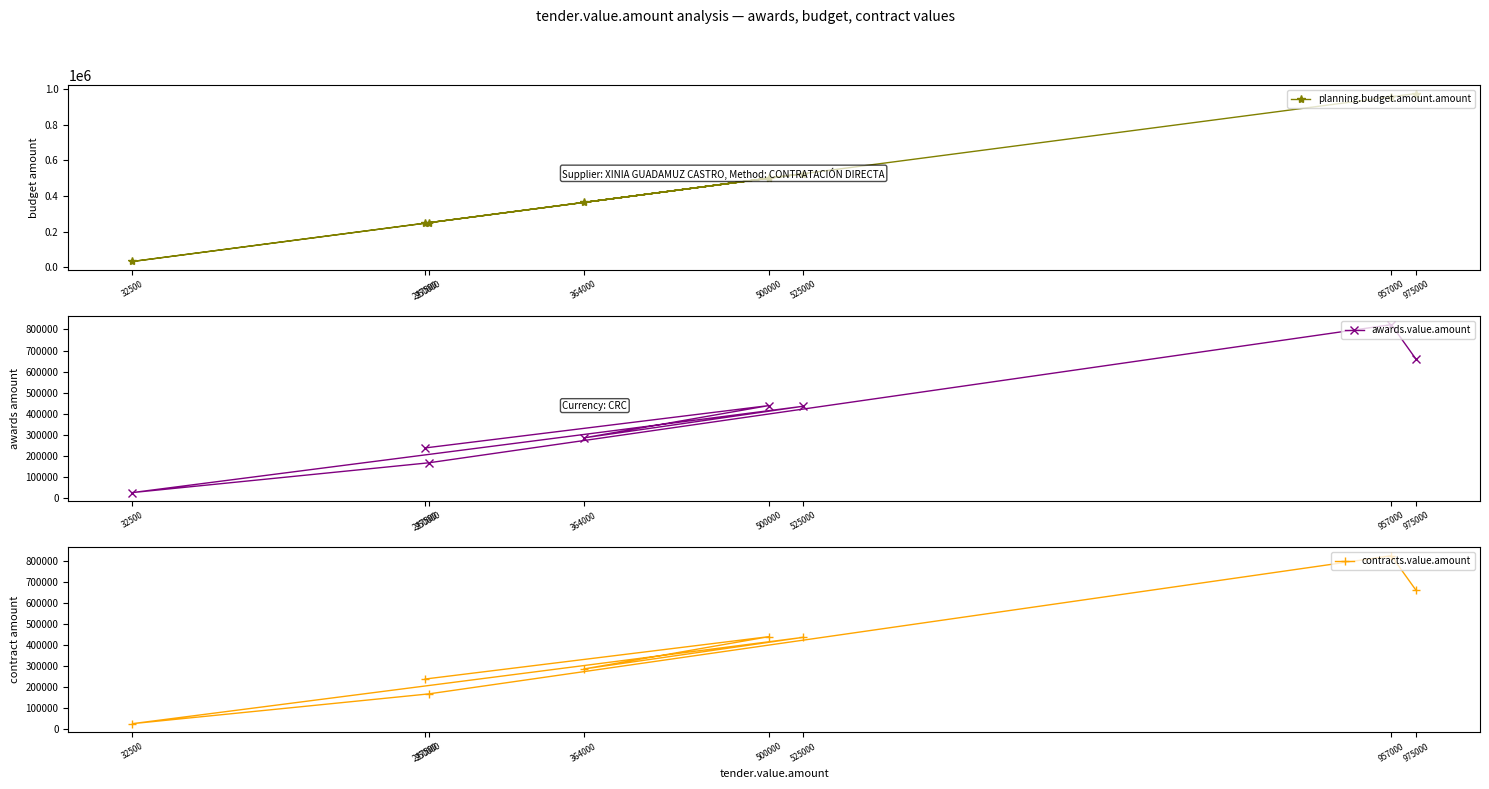

At how many categories does at least one series exceed 296917?

5